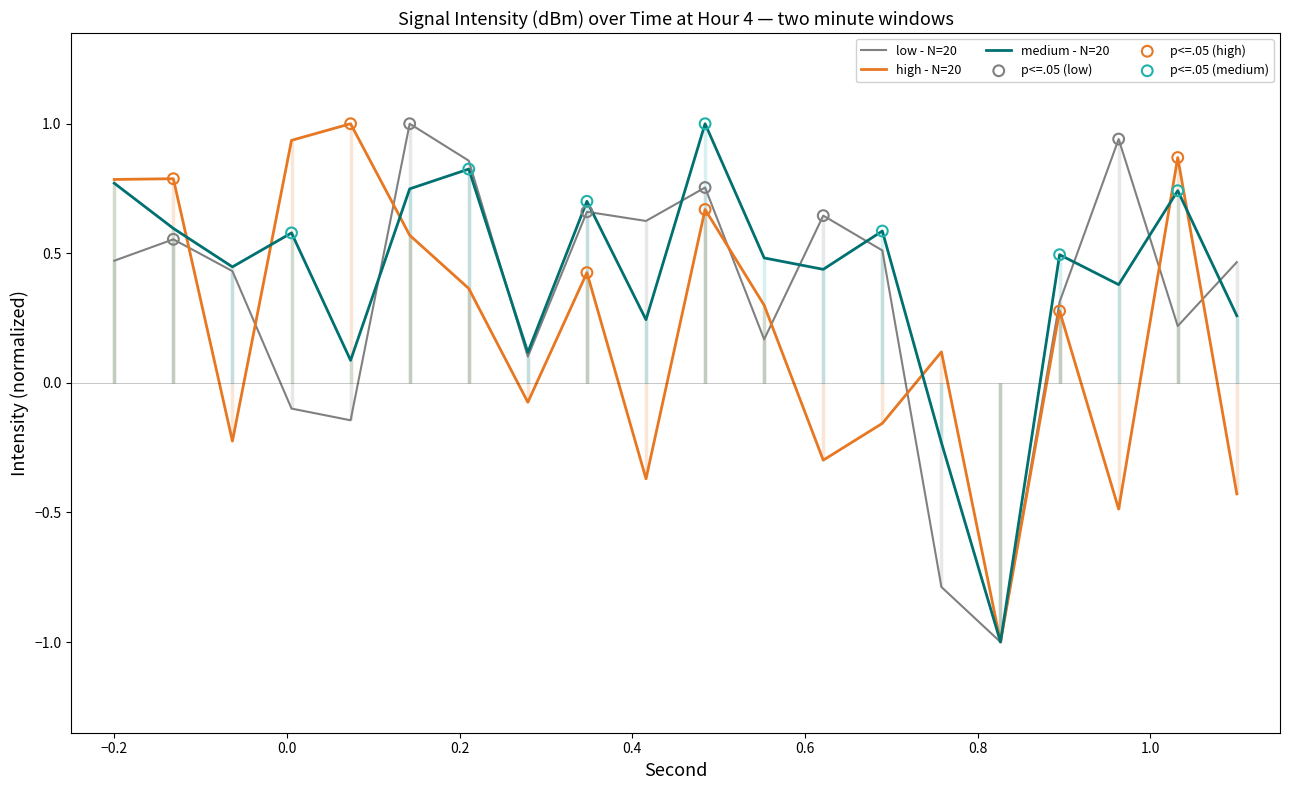

What is the highest value of the medium - N=20 series?

1.0